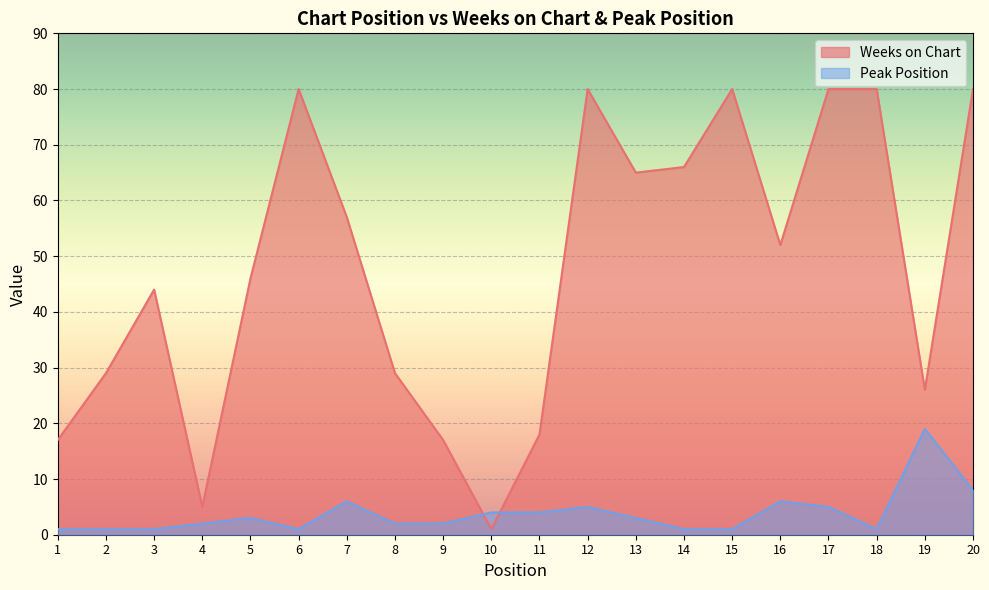

Is the value of Weeks on Chart at 8 greater than the value of Peak Position at 14?

Yes